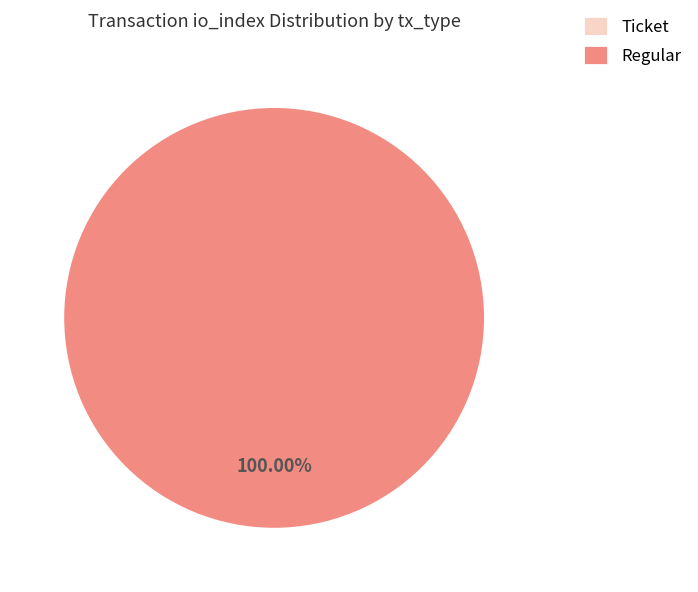

Which category accounts for the majority?

Regular (io_index=126)